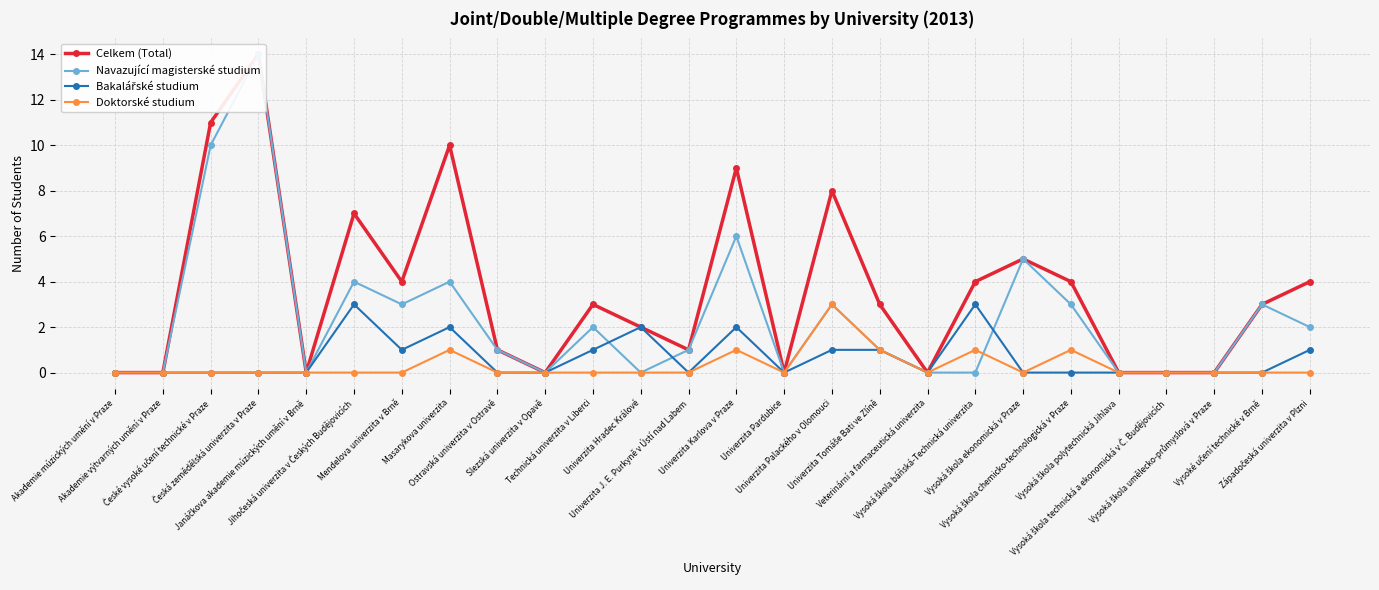

Is it true that Bakalářské studium equals 0 at Univerzita J. E. Purkyně v Ústí nad Labem?

True